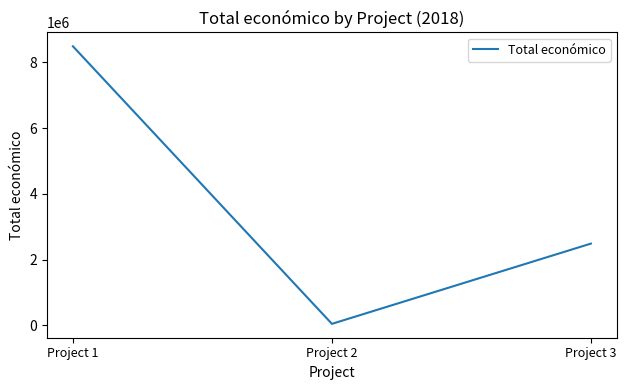

Does the chart display data point markers on the line(s)?

No